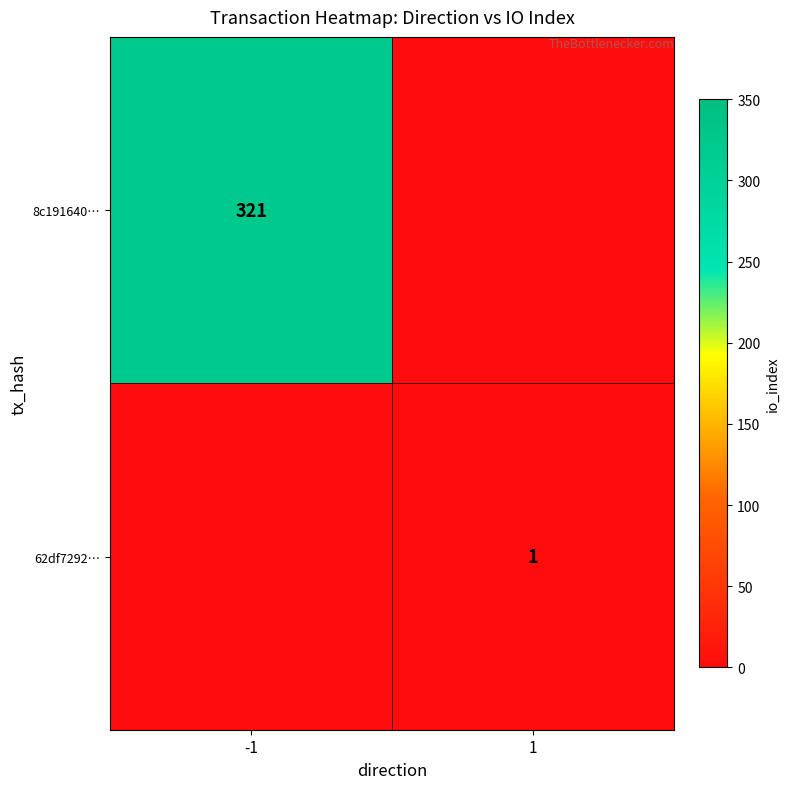

Is it true that 8c191640… equals 321 at -1?

True